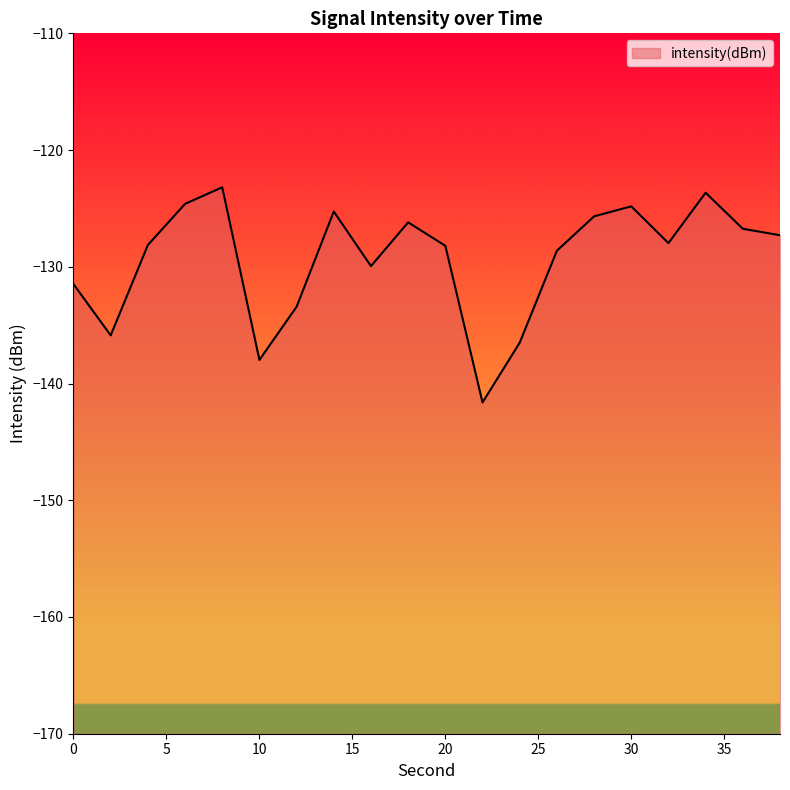

How many values exceed -127?

8